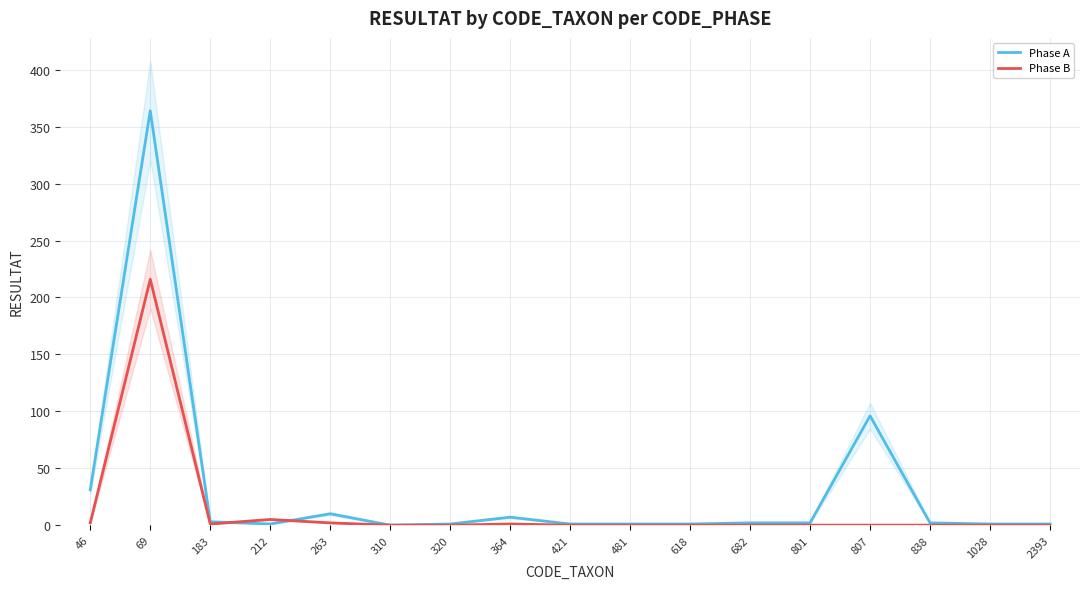

Reading right to left, what are all the values shown in this chart?

Phase A: 1	1	2	96	2	2	1	1	1	7	1	0	10	1	3	364	31
Phase B: 0	0	0	0	0	0	0	0	0	1	0	0	2	5	1	216	2